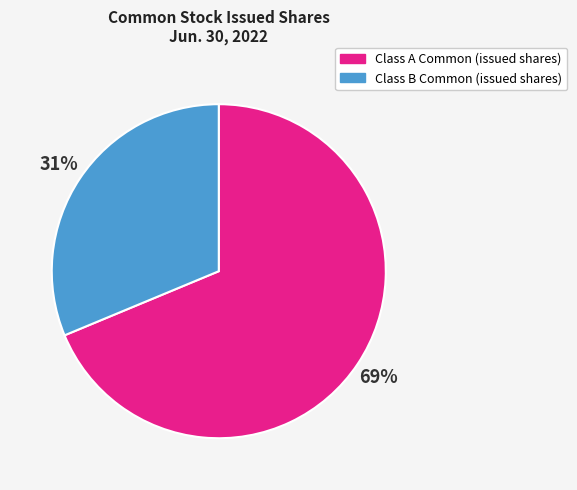

How many segments does this pie chart have?

2